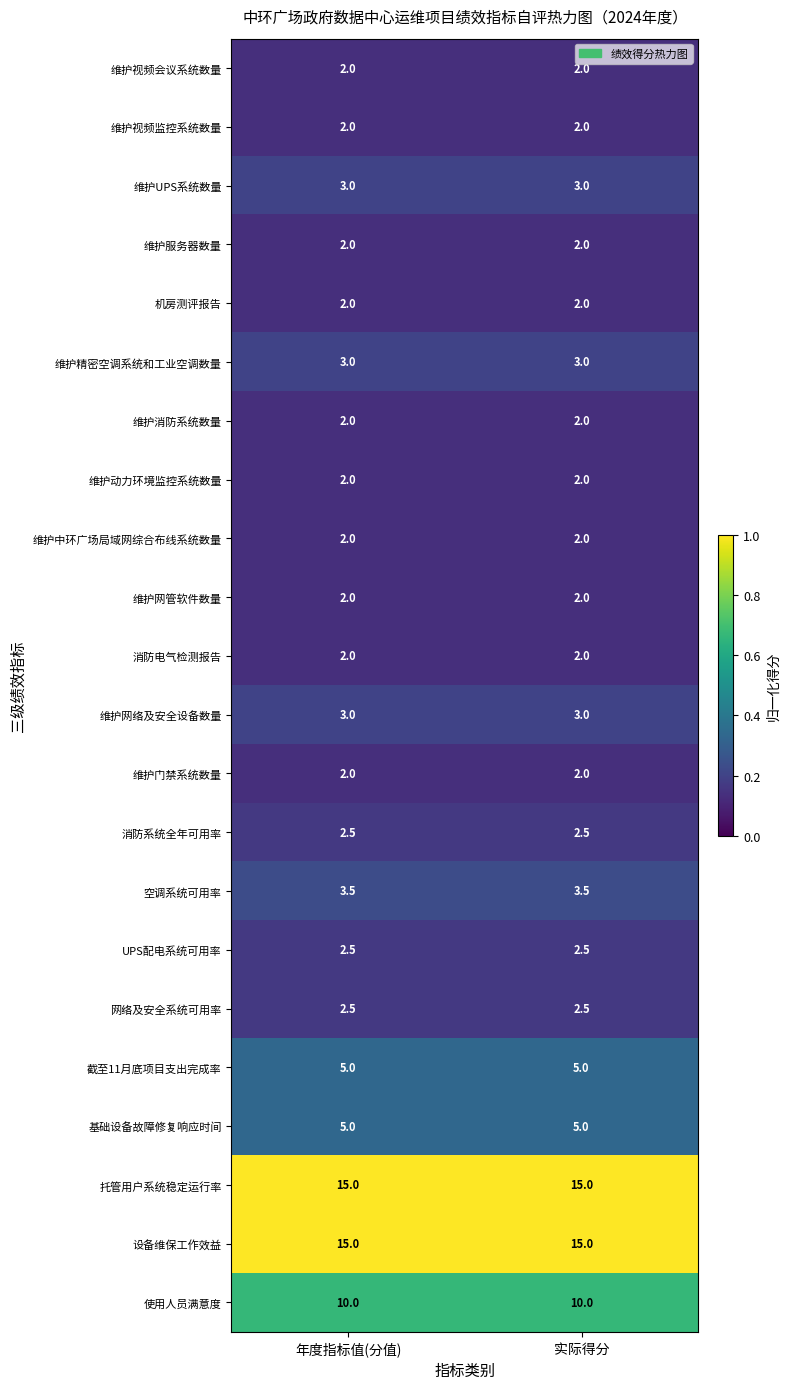

What is the sum of all 设备维保工作效益 values?

30.0